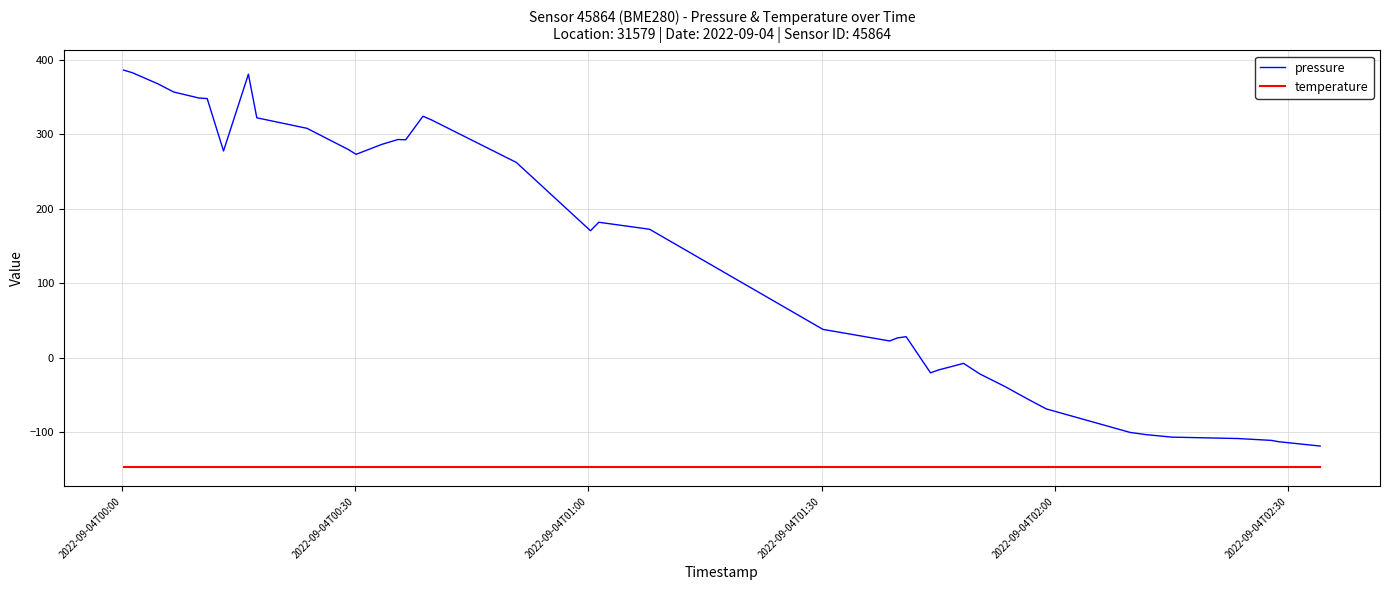

Which series has the largest total across all categories?

pressure